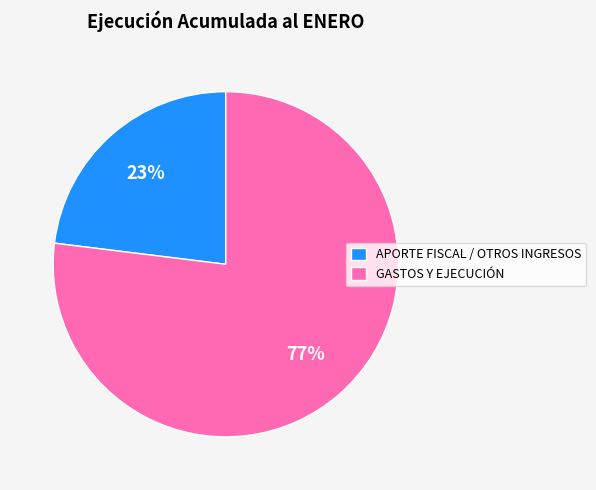

To the nearest percent, what is the average slice percentage?

50%